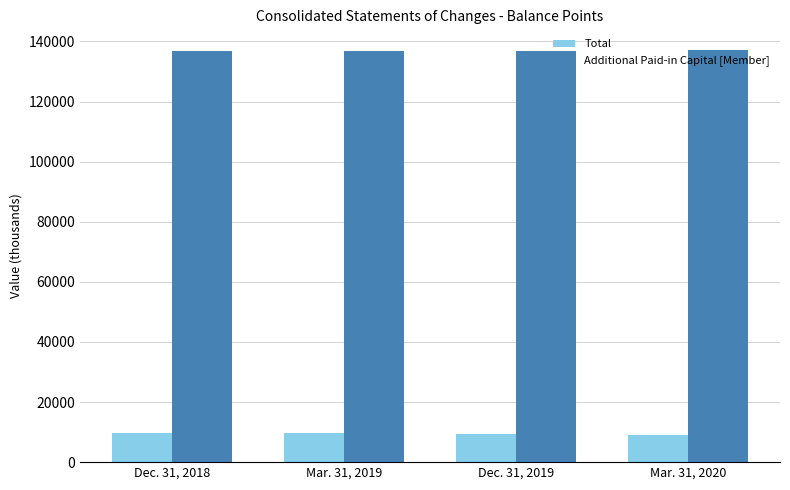

The value of Additional Paid-in Capital [Member] at Mar. 31, 2019 is 92171. True or false?

False